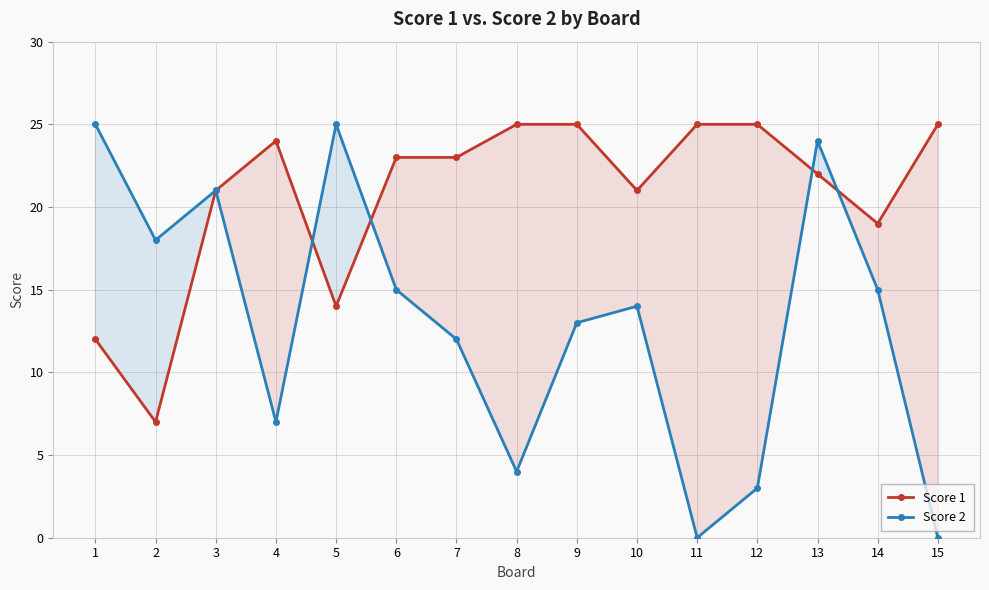

What is the difference between the highest and lowest values at 5?

11